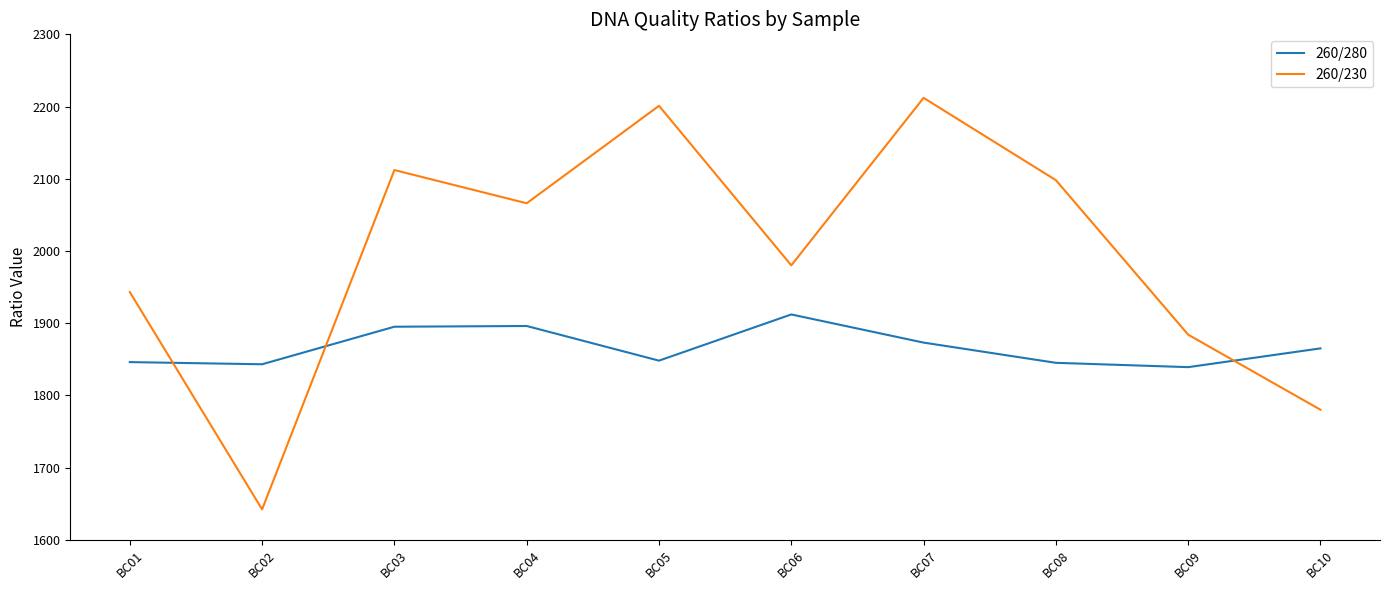

True or false: 260/280 has more than 2 interior local peaks.

False